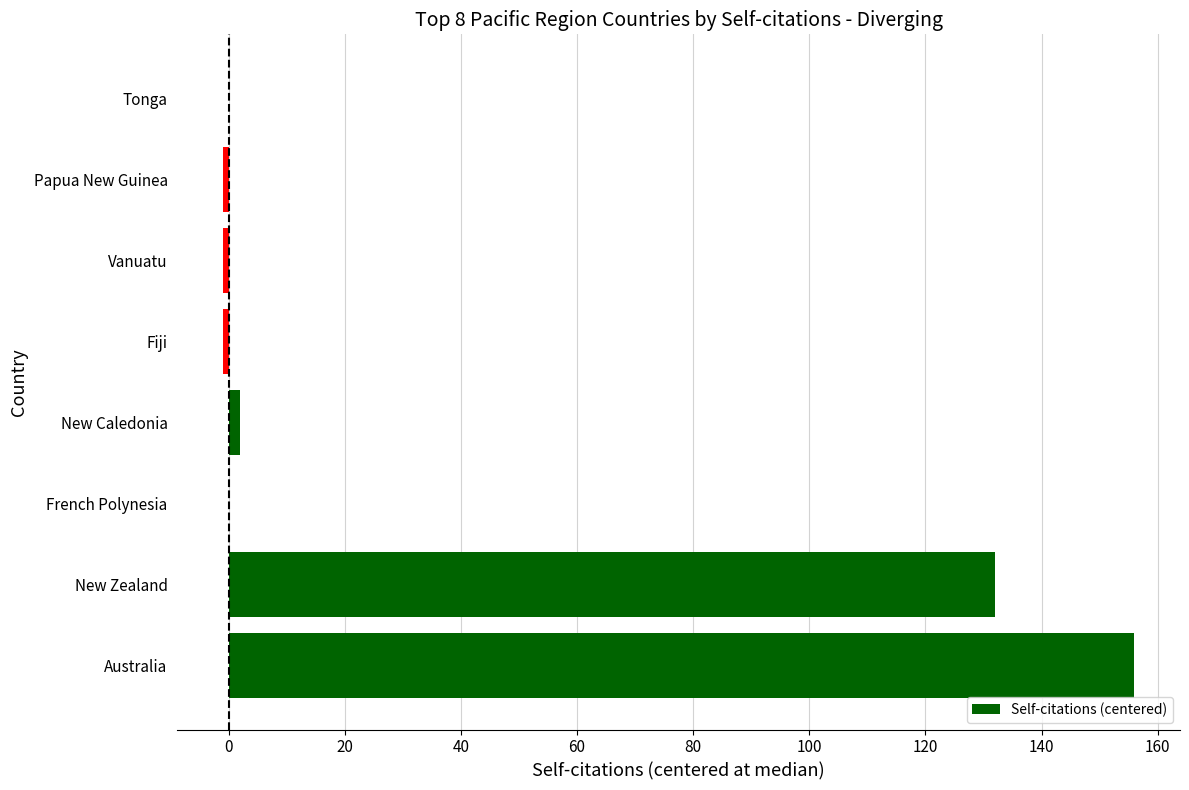

Count the number of data series in this chart.

1